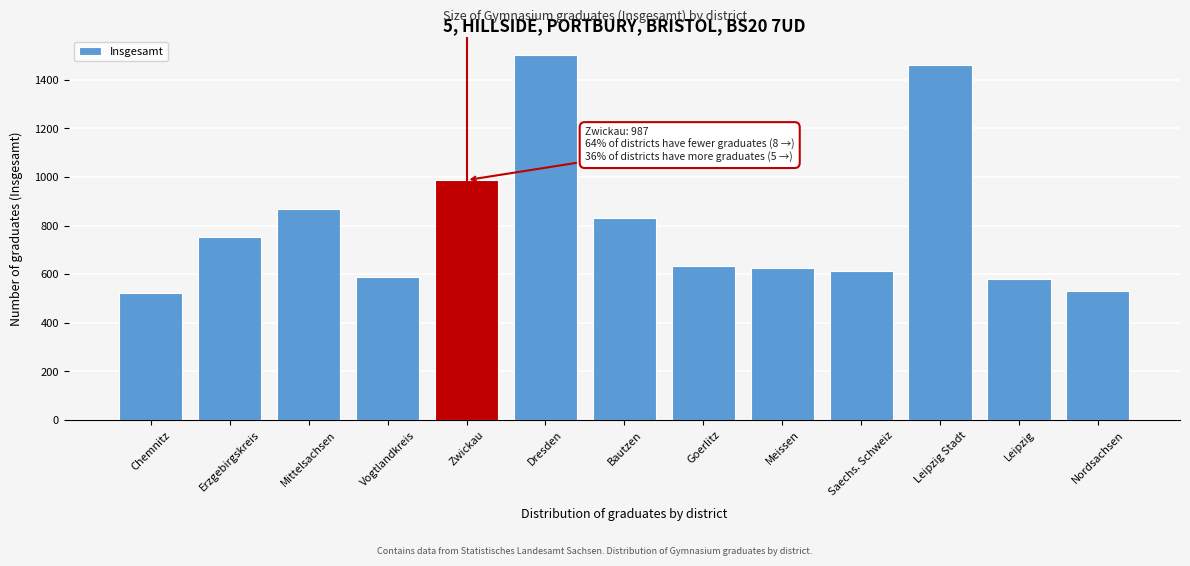

Reading left to right, list all the values displayed in this chart.

Chemnitz=524	Erzgebirgskreis=755	Mittelsachsen=870	Vogtlandkreis=590	Zwickau=987	Dresden=1503	Bautzen=832	Goerlitz=634	Meissen=624	Saechs. Schweiz=612	Leipzig Stadt=1459	Leipzig=580	Nordsachsen=531